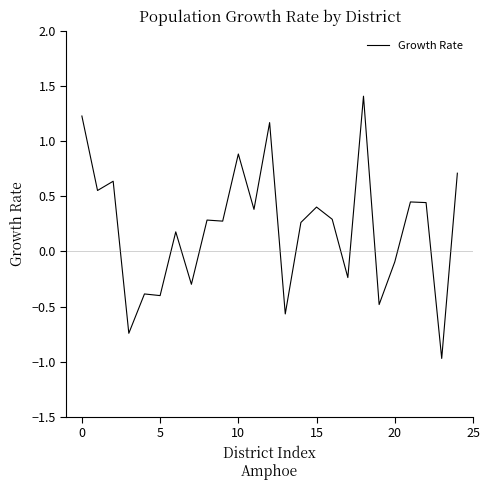

What is the difference between the maximum and minimum values?

2.4